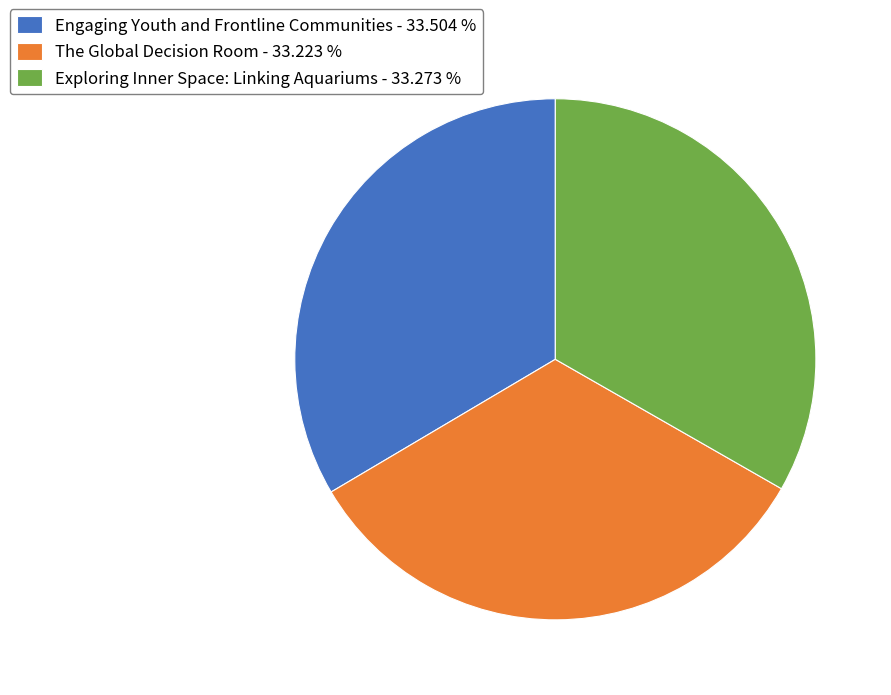

What is the ratio of the value at Engaging Youth and Frontline Communities - 33.504 % to the value at The Global Decision Room - 33.223 %?

1.0